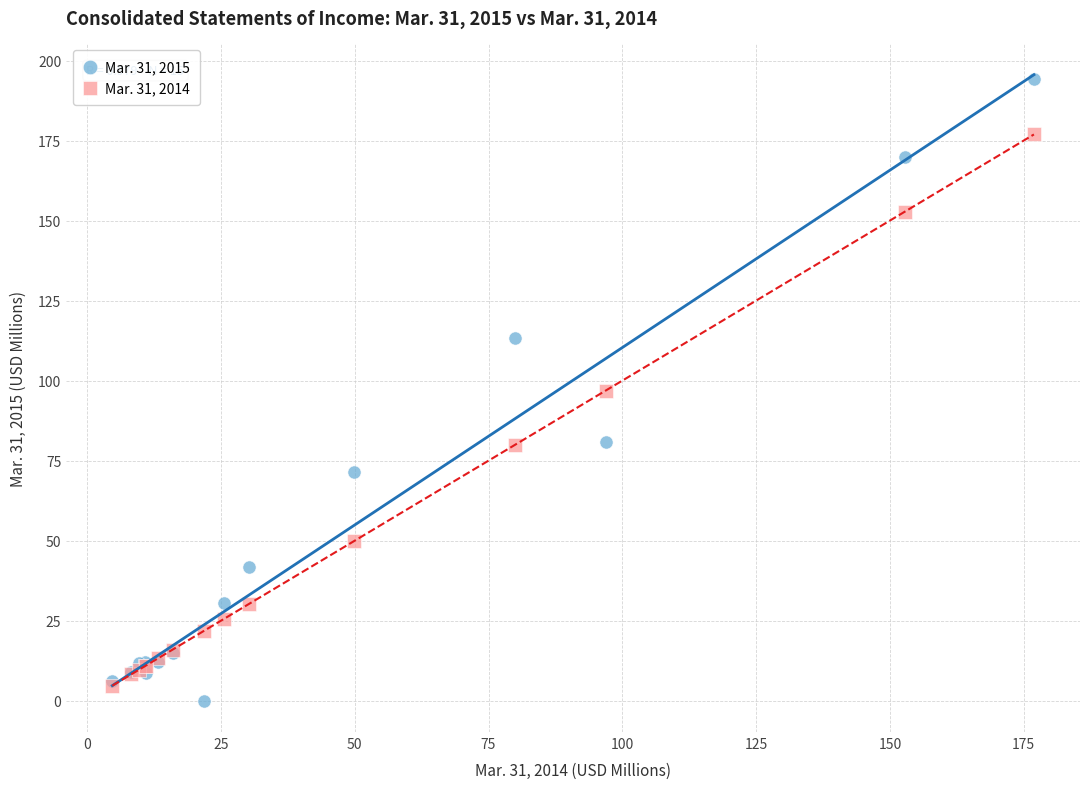

Which series reaches the minimum Y coordinate?

Mar. 31, 2015